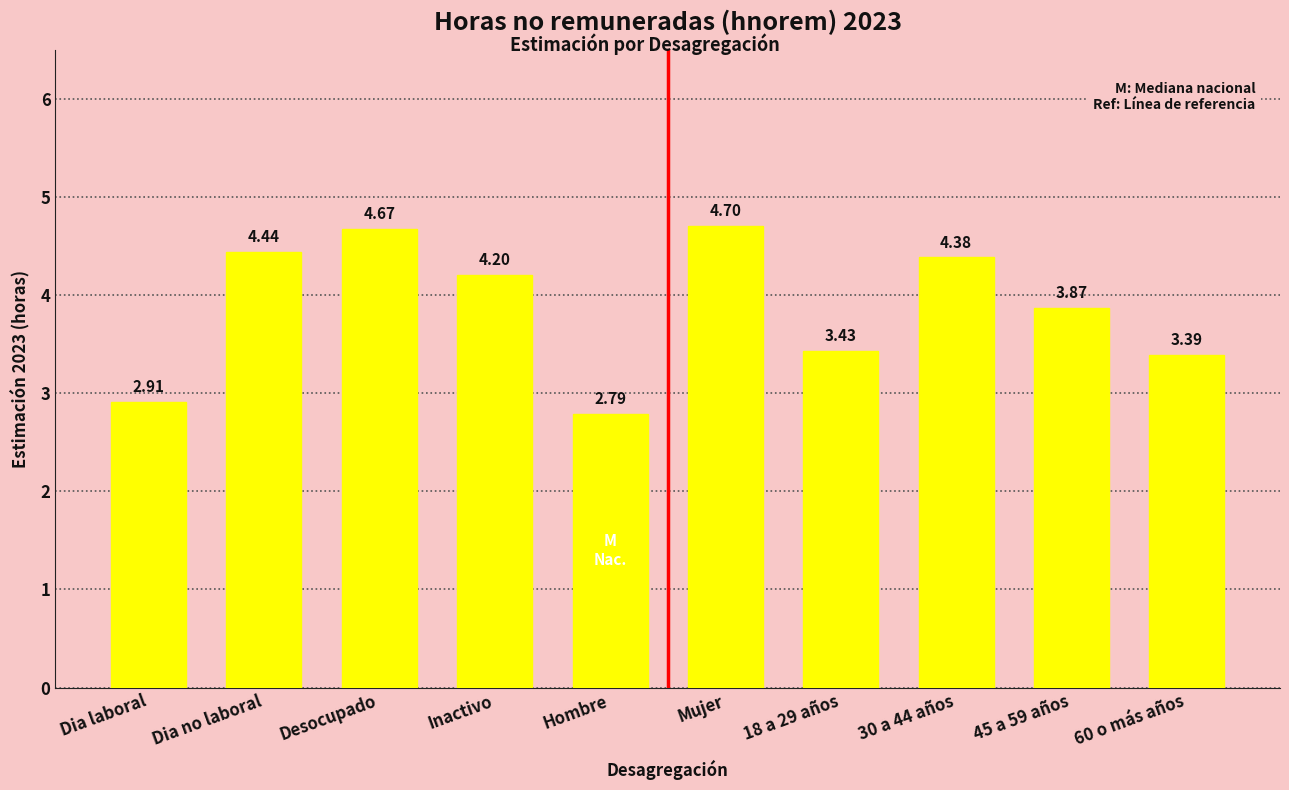

What is the greatest value displayed?

4.7